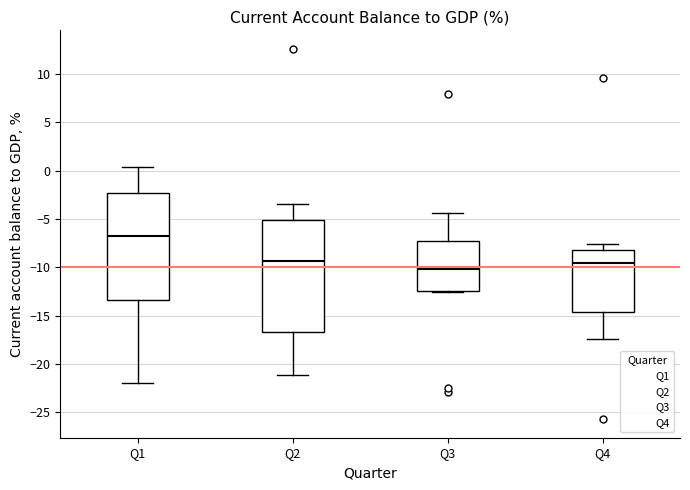

Reading left to right, read every box against the y-axis: the position of its median line, the range the box covers, and the ends of its whiskers. The values are not printed on the chart, so give them approximately, as read against the axis.

Q1: median -7.0, box -13.5 to -2.5, whiskers -22.0 to 0.5
Q2: median -9.5, box -16.5 to -5.0, whiskers -21.0 to -3.5
Q3: median -10.0, box -12.5 to -7.5, whiskers -12.5 to -4.5
Q4: median -9.5, box -14.5 to -8.0, whiskers -17.5 to -7.5